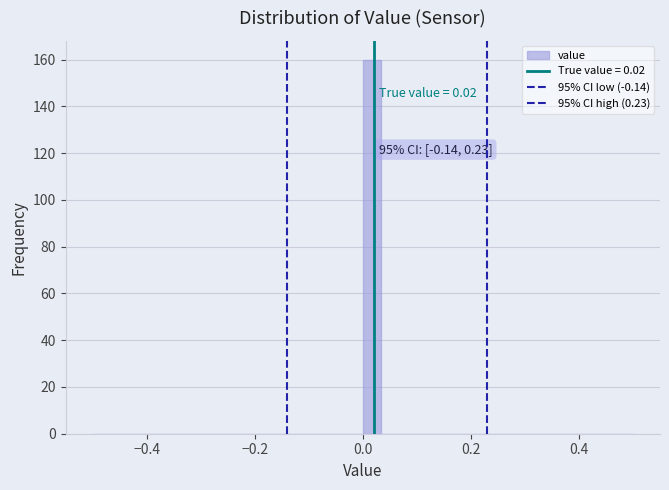

Around what value on the x-axis is the tallest bar? Give the approximate position of its centre, as read against the axis.

0.02